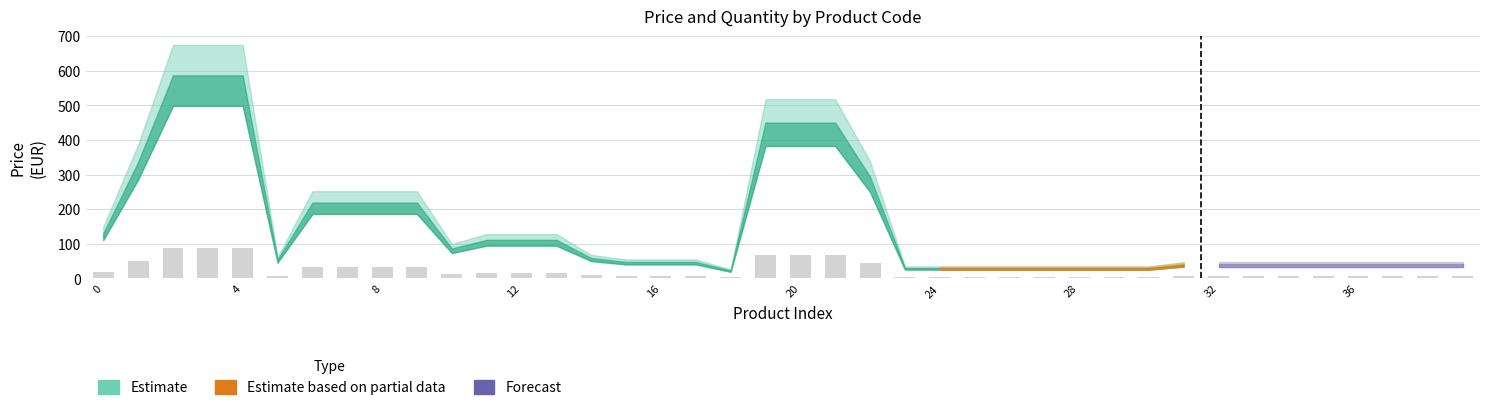

What is the greatest value displayed?

88.0